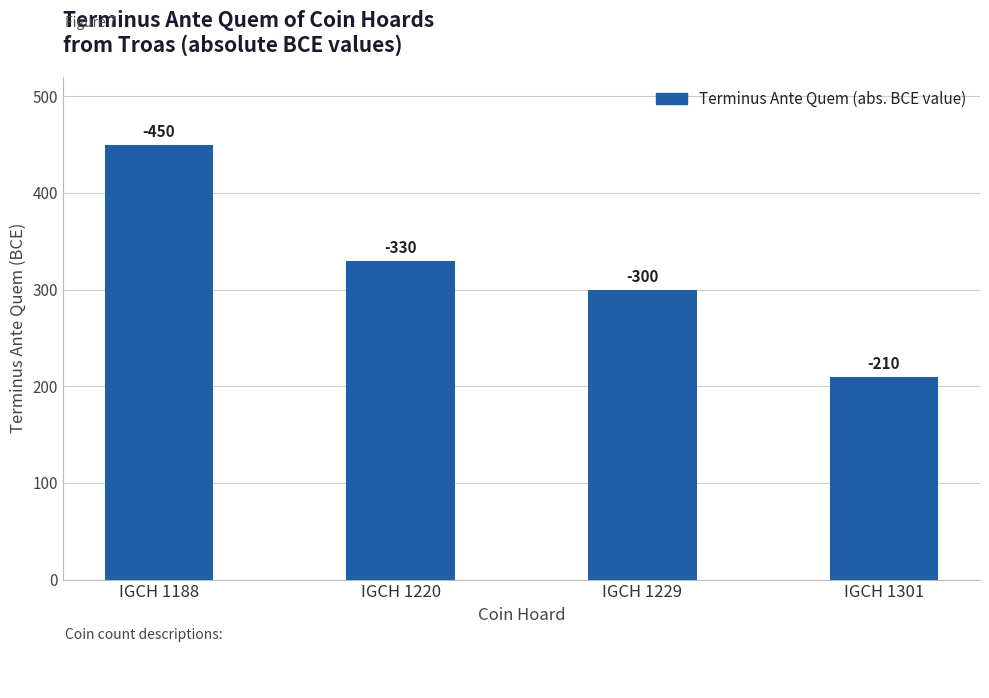

Where does the data first go above 330?

IGCH 1188